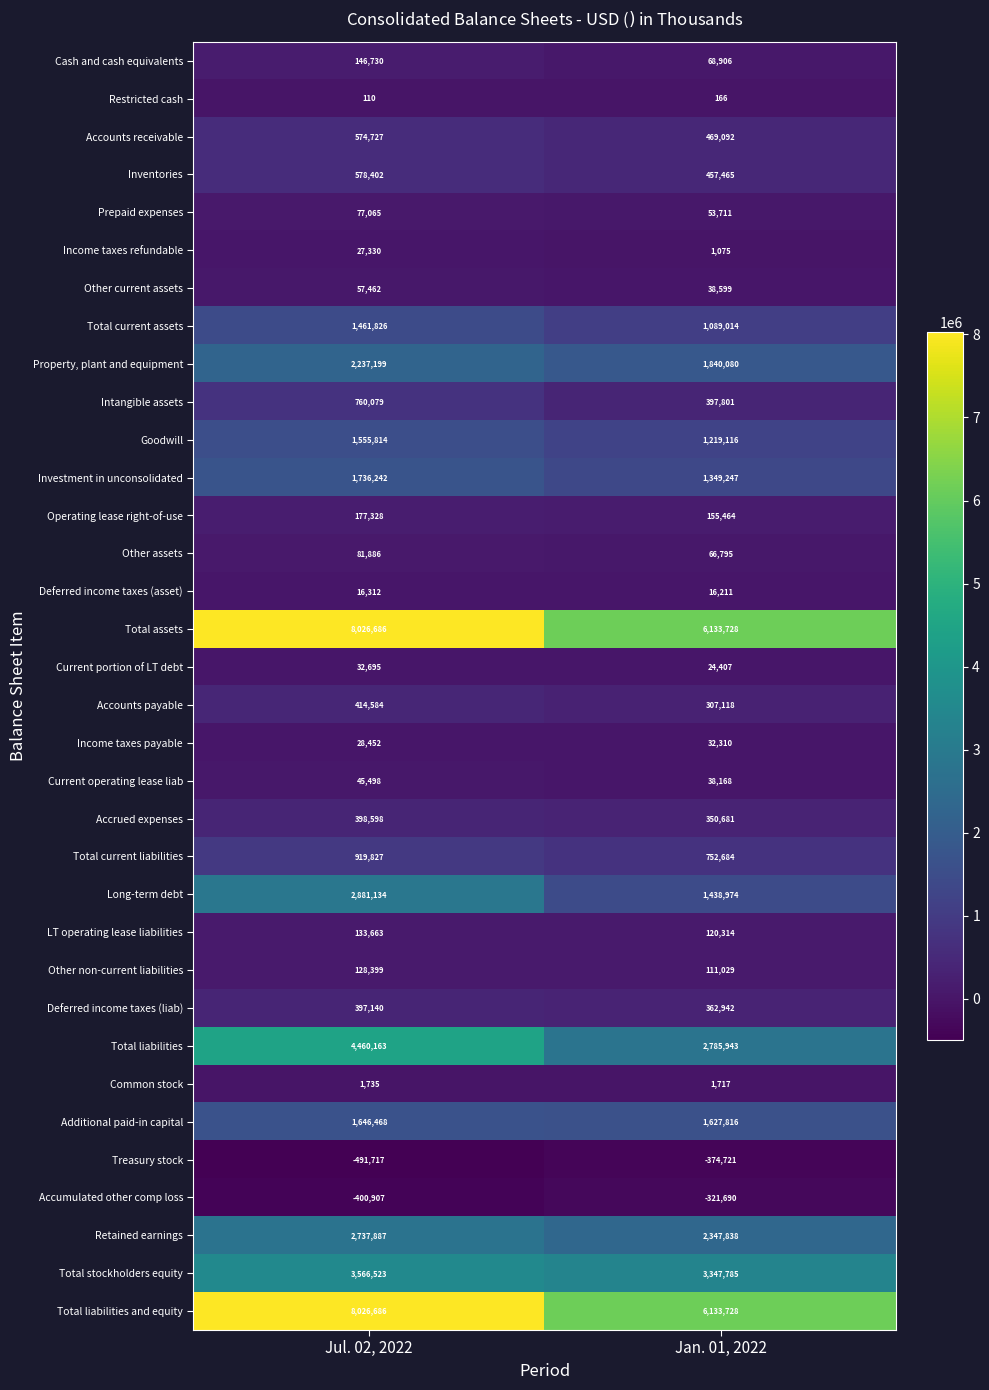

Is the value of LT operating lease liabilities at Jul. 02, 2022 greater than the value of Retained earnings at Jan. 01, 2022?

No